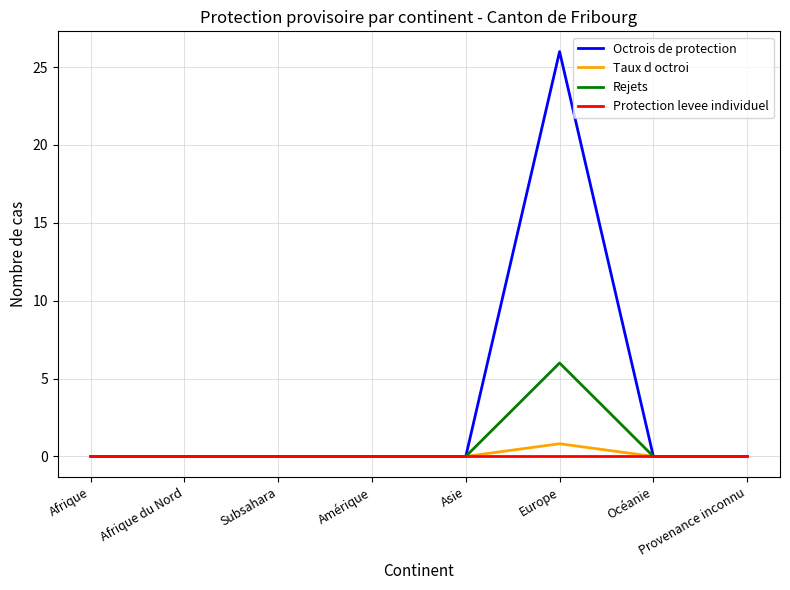

Which category has the highest value in the Rejets series?

Europe